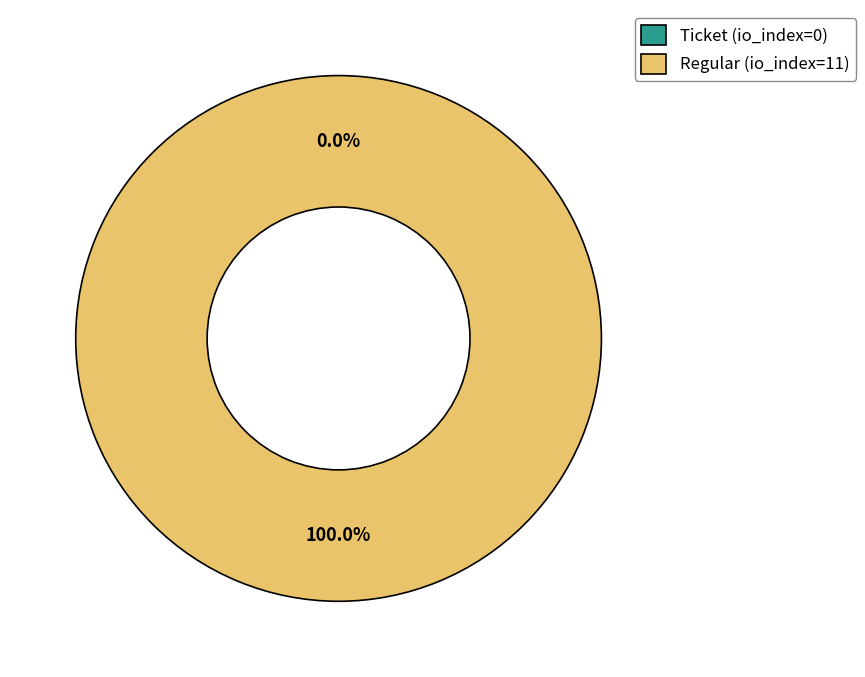

What percentage is the Regular (io_index=11) slice, to the nearest percent?

100%